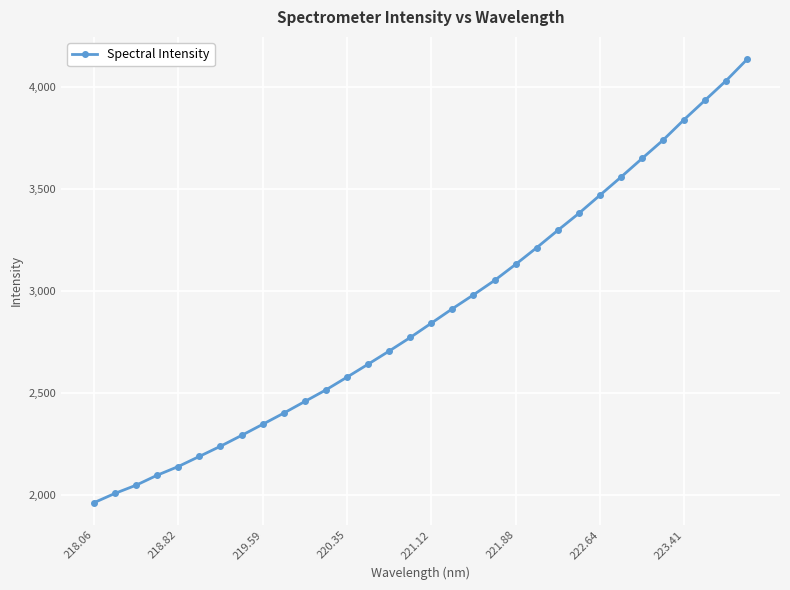

What is the minimum value shown in the chart?

1960.2